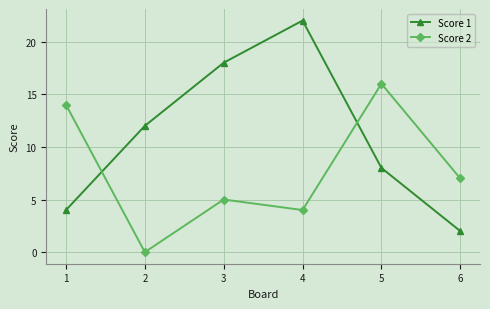

Which series changed the most between 1 and 2?

Score 2